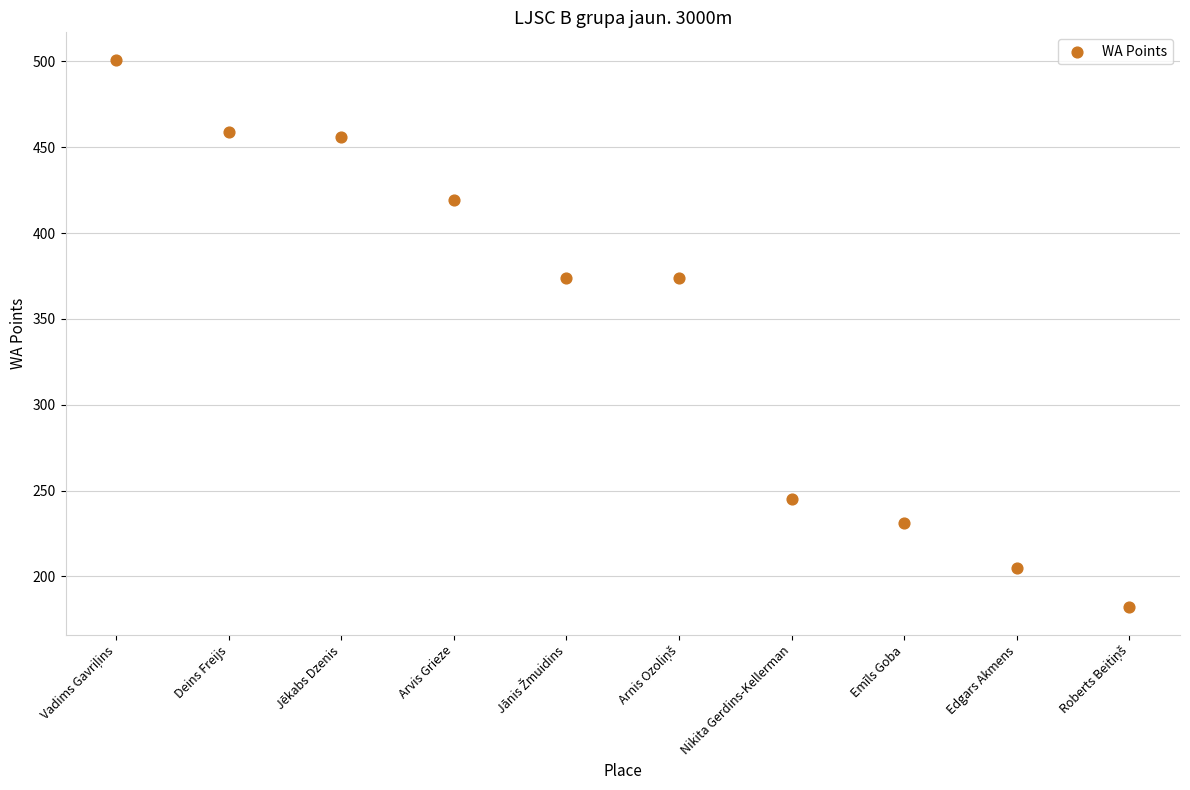

What is the range of X values (max minus min)?

9